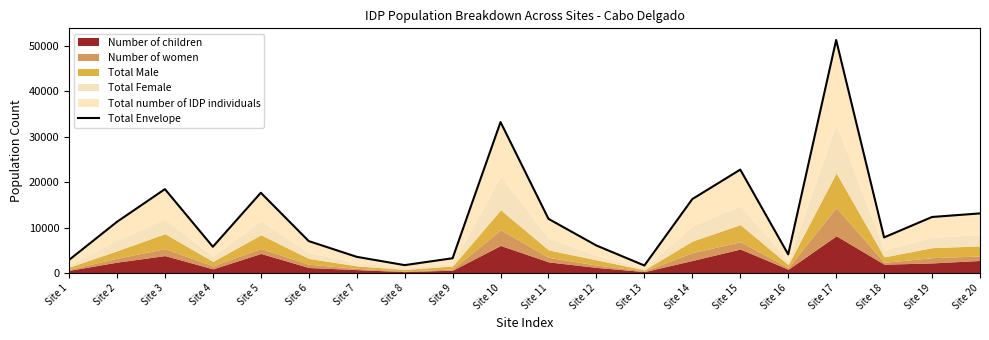

What is the minimum value shown in the chart?

1670